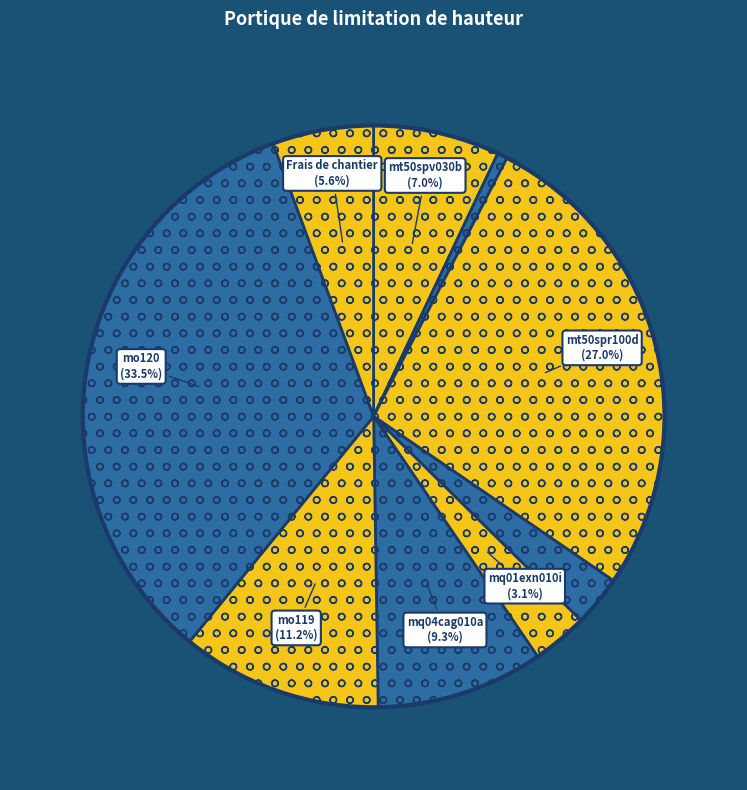

Count the number of slices in the pie.

9